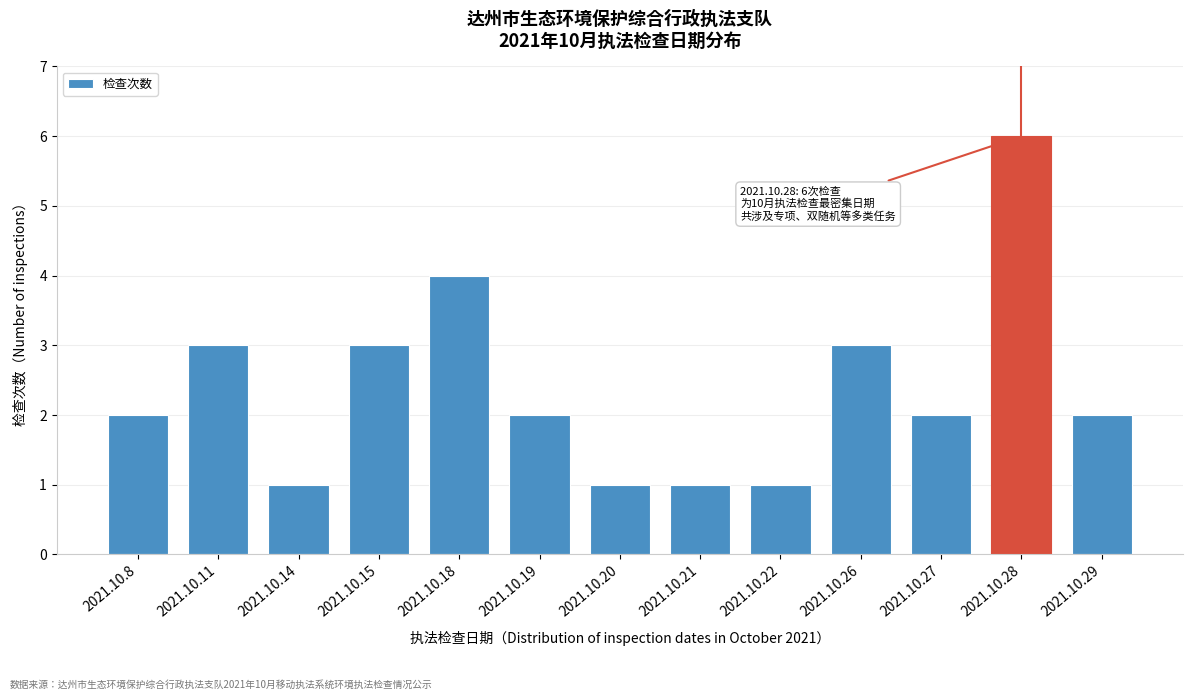

Reading left to right, transcribe all the data shown in this chart.

2021.10.8=2	2021.10.11=3	2021.10.14=1	2021.10.15=3	2021.10.18=4	2021.10.19=2	2021.10.20=1	2021.10.21=1	2021.10.22=1	2021.10.26=3	2021.10.27=2	2021.10.28=6	2021.10.29=2